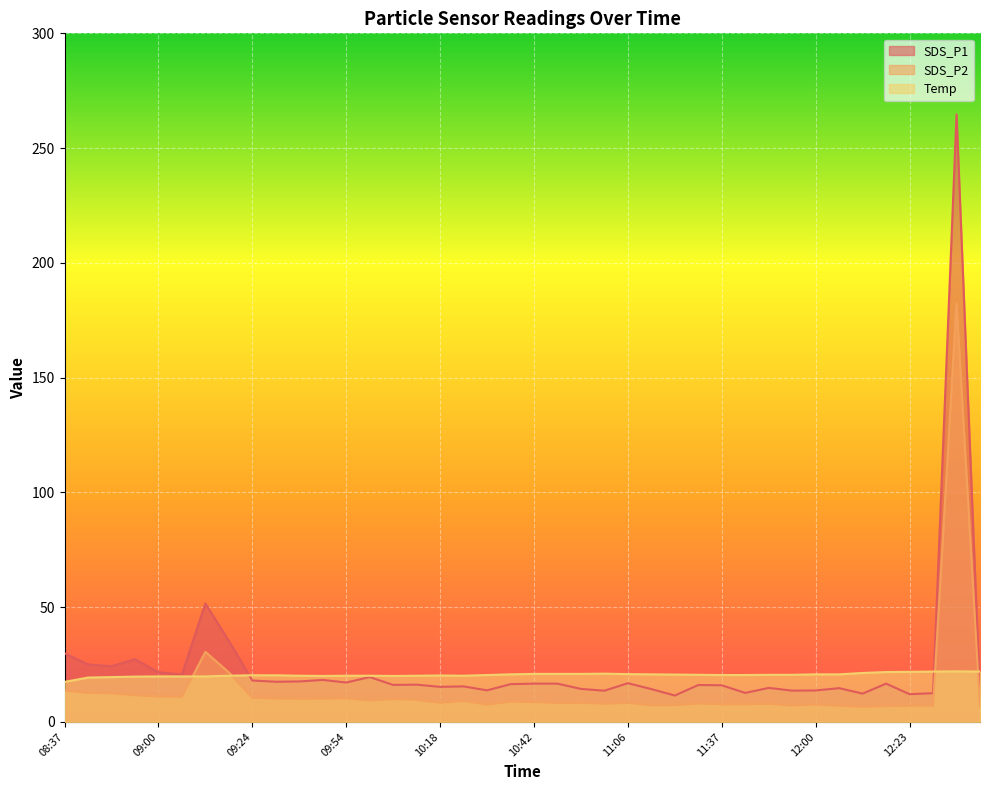

Reading right to left, extract all data points from this chart.

SDS_P1: 12:41=11.0	12:35=264.7	12:29=12.5	12:23=12.1	12:17=16.6	12:12=12.3	12:06=14.7	12:00=13.7	11:54=13.6	11:48=14.8	11:42=12.6	11:37=15.9	11:24=16.1	11:18=11.5	11:12=14.3	11:06=16.9	11:00=13.6	10:54=14.3	10:48=16.6	10:42=16.6	10:36=16.4	10:30=13.7	10:24=15.4	10:18=15.2	10:12=16.2	10:06=16.1	10:00=19.5	09:54=17.1	09:42=18.3	09:37=17.6	09:31=17.5	09:24=18.0	09:18=35.3	09:12=51.6	09:07=20.6	09:00=21.6	08:55=27.3	08:49=24.2	08:43=25.0	08:37=29.9
SDS_P2: 12:41=6.7	12:35=182.4	12:29=7.0	12:23=7.0	12:17=6.8	12:12=6.5	12:06=7.0	12:00=7.6	11:54=7.0	11:48=7.9	11:42=7.6	11:37=7.6	11:24=8.0	11:18=7.2	11:12=7.2	11:06=8.2	11:00=7.8	10:54=8.3	10:48=8.2	10:42=8.6	10:36=8.8	10:30=7.5	10:24=9.1	10:18=8.3	10:12=9.6	10:06=9.9	10:00=9.3	09:54=10.2	09:42=10.1	09:37=10.1	09:31=10.1	09:24=10.5	09:18=21.6	09:12=30.5	09:07=10.9	09:00=11.1	08:55=11.6	08:49=12.4	08:43=12.6	08:37=13.6
Temp: 12:41=21.9	12:35=22.0	12:29=21.9	12:23=21.8	12:17=21.7	12:12=21.3	12:06=20.7	12:00=20.7	11:54=20.5	11:48=20.5	11:42=20.4	11:37=20.4	11:24=20.5	11:18=20.6	11:12=20.7	11:06=20.8	11:00=21.0	10:54=20.9	10:48=20.9	10:42=20.9	10:36=20.7	10:30=20.4	10:24=20.1	10:18=20.2	10:12=20.1	10:06=20.0	10:00=20.1	09:54=20.1	09:42=20.0	09:37=20.1	09:31=20.3	09:24=20.3	09:18=20.1	09:12=19.8	09:07=19.8	09:00=19.8	08:55=19.7	08:49=19.5	08:43=19.3	08:37=17.4